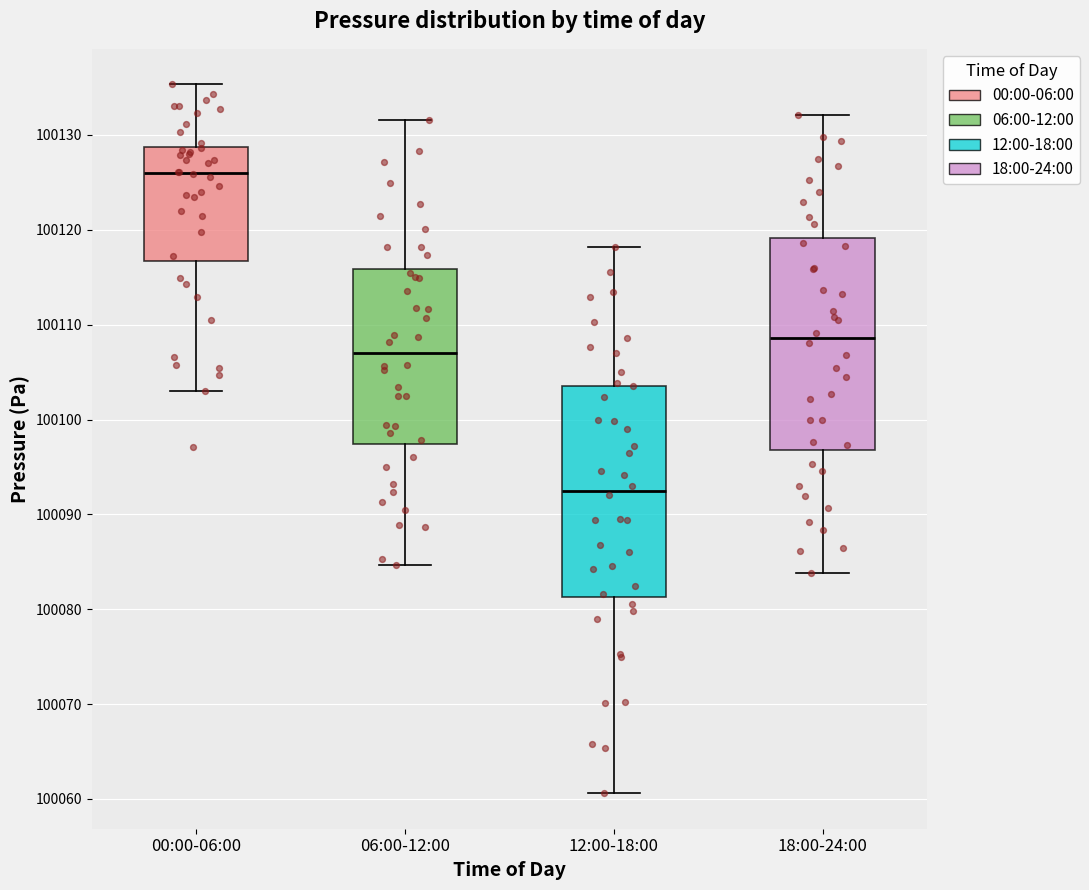

Reading left to right, read every box against the y-axis: the position of its median line, the range the box covers, and the ends of its whiskers. The values are not printed on the chart, so give them approximately, as read against the axis.

00:00-06:00: median 100126, box 100117 to 100129, whiskers 100103 to 100135
06:00-12:00: median 100107, box 100097 to 100116, whiskers 100085 to 100132
12:00-18:00: median 100093, box 100081 to 100104, whiskers 100061 to 100118
18:00-24:00: median 100109, box 100097 to 100119, whiskers 100084 to 100132